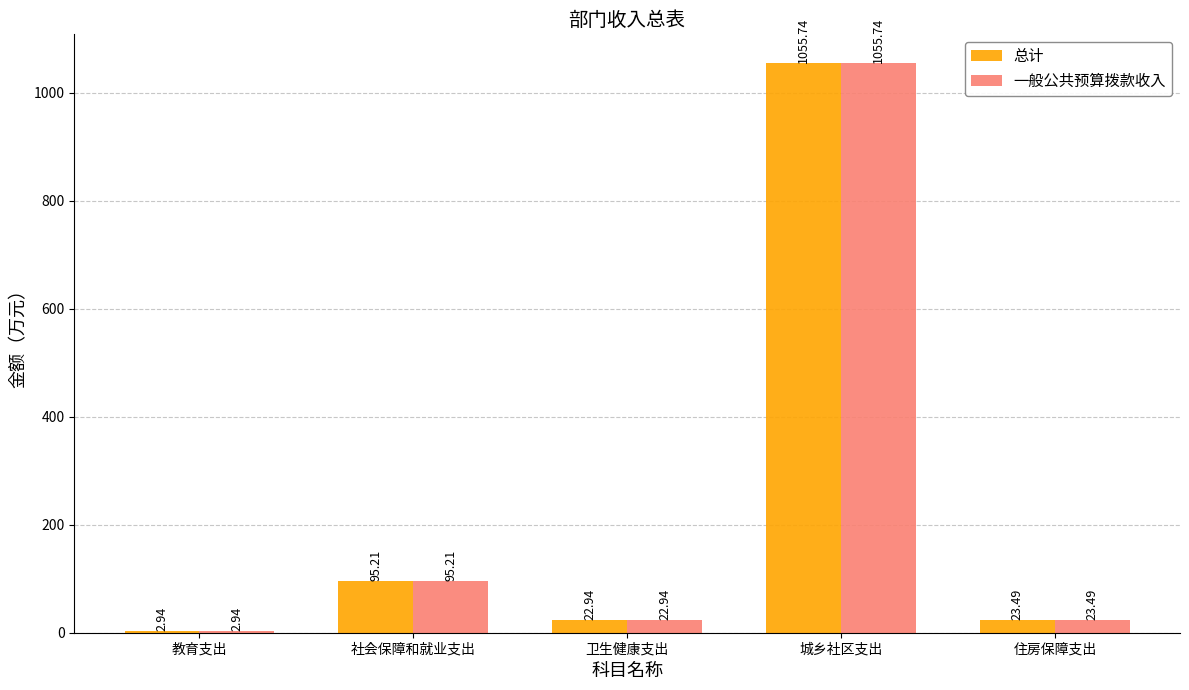

What is the sum of the 总计 values at 教育支出 and 卫生健康支出?

25.9